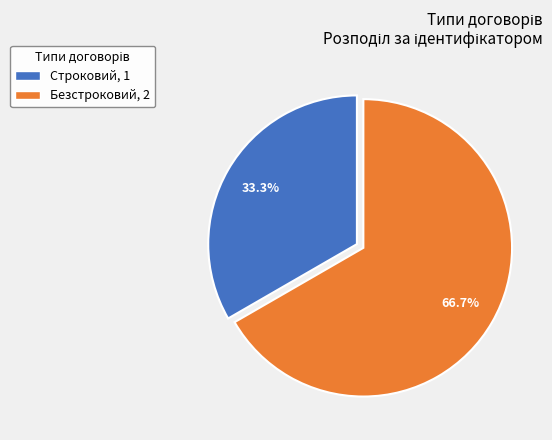

How many segments does this pie chart have?

2